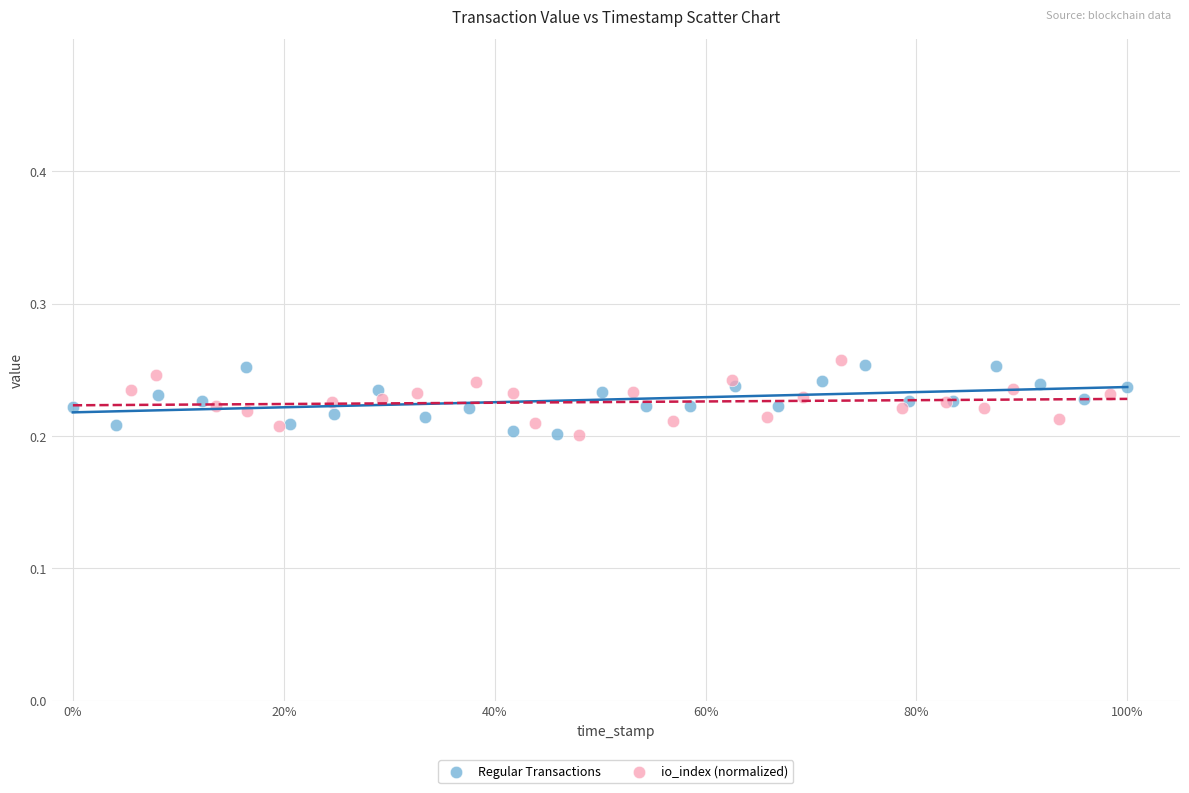

What are all the series names shown in the legend?

Regular Transactions, io_index (normalized)